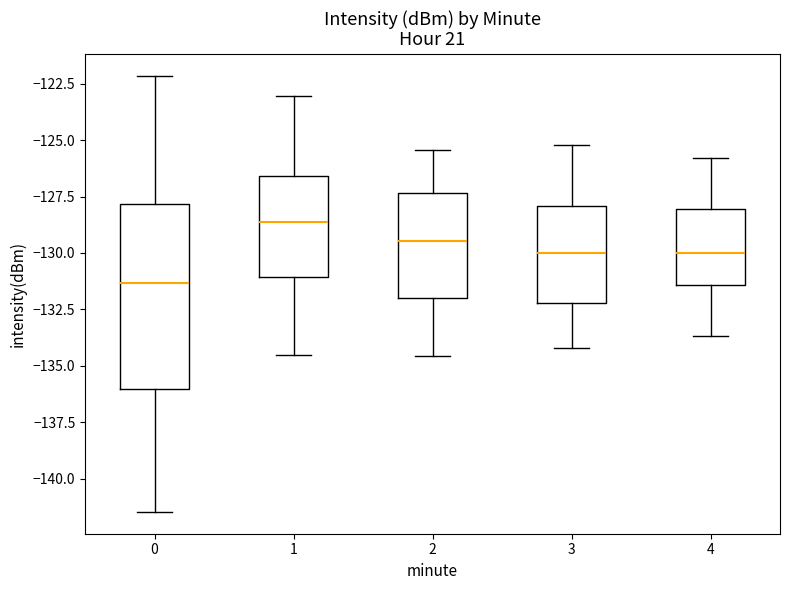

Reading left to right, read every box against the y-axis: the position of its median line, the range the box covers, and the ends of its whiskers. The values are not printed on the chart, so give them approximately, as read against the axis.

0: median -131.5, box -136.0 to -128.0, whiskers -141.5 to -122.0
1: median -128.5, box -131.0 to -126.5, whiskers -134.5 to -123.0
2: median -129.5, box -132.0 to -127.5, whiskers -134.5 to -125.5
3: median -130.0, box -132.0 to -128.0, whiskers -134.0 to -125.0
4: median -130.0, box -131.5 to -128.0, whiskers -133.5 to -126.0